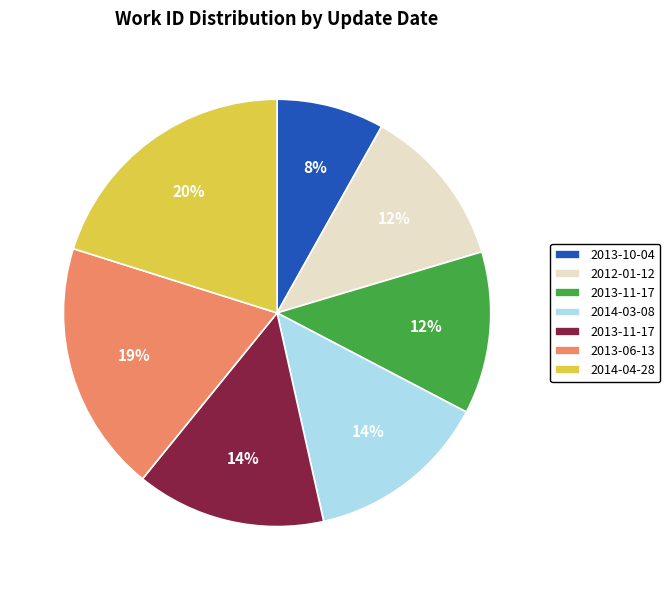

Does any single category account for the majority?

No